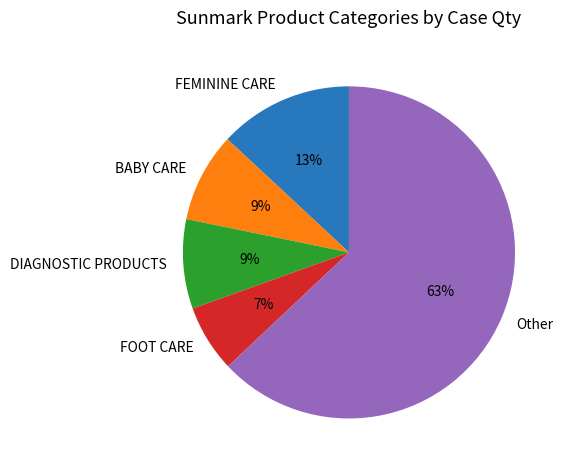

Which slice is the smallest?

FOOT CARE